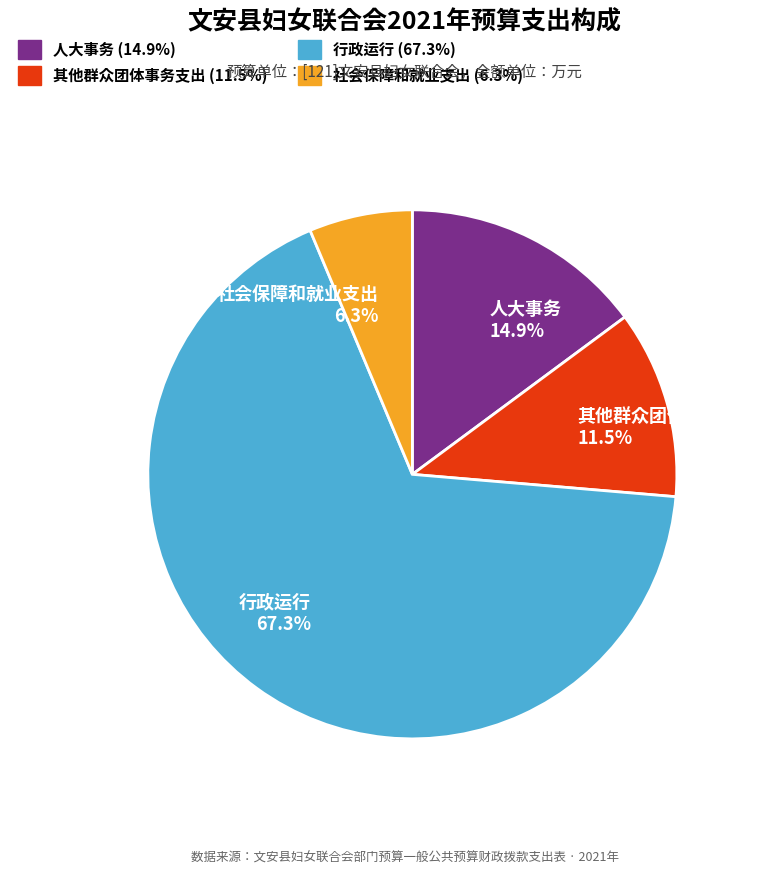

What is the majority slice?

行政运行